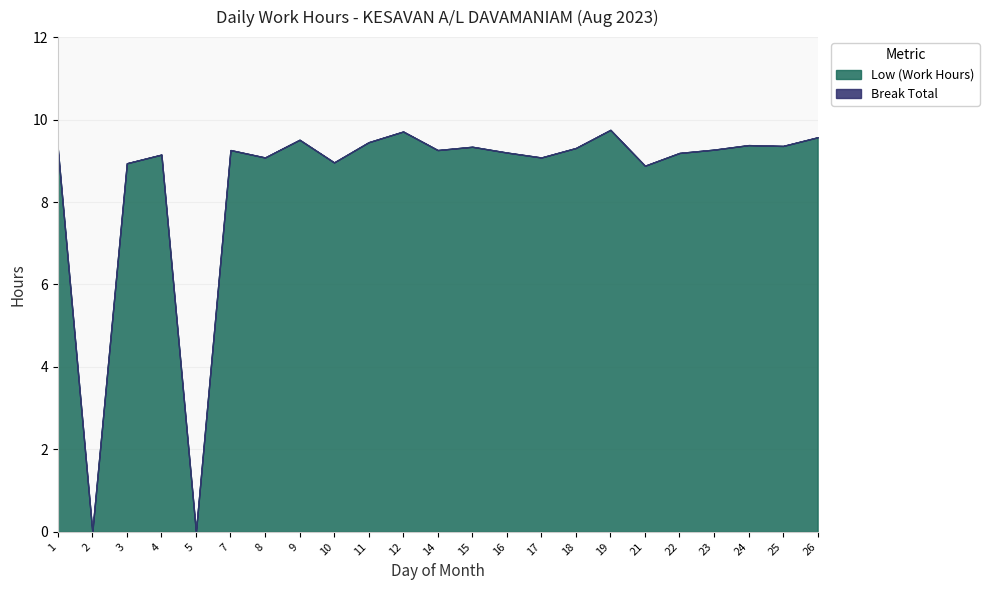

What are all the series names shown in the legend?

Low (Work Hours), Break Total